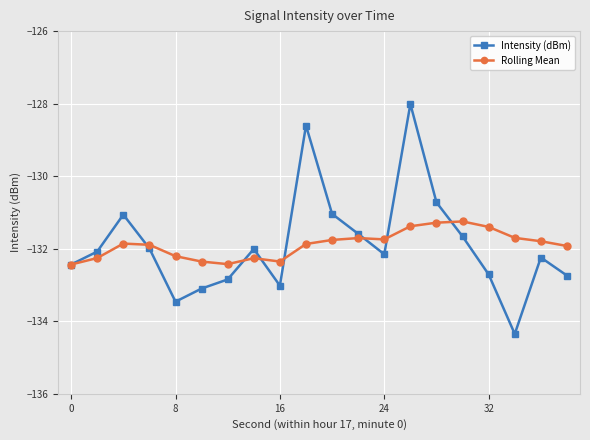

Which series has the largest range (max minus min)?

Intensity (dBm)